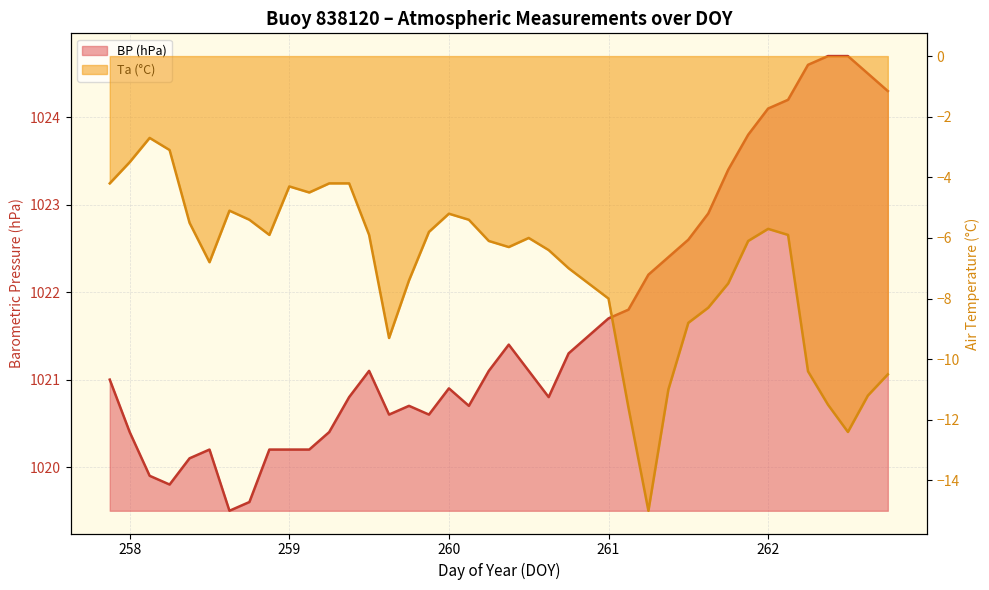

True or false: Ta and BP intersect in this chart.

False